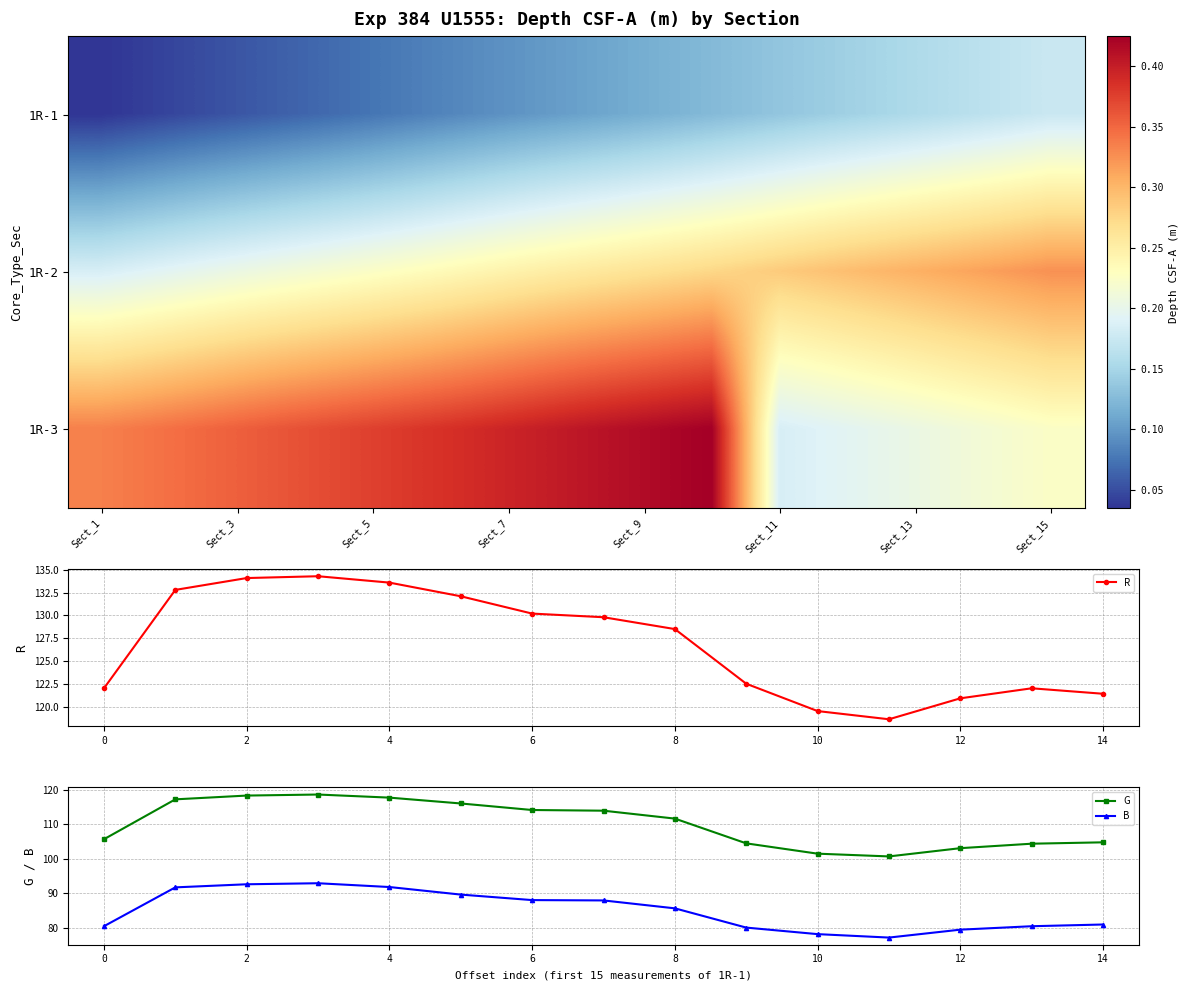

At how many categories does at least one series exceed 87?

15